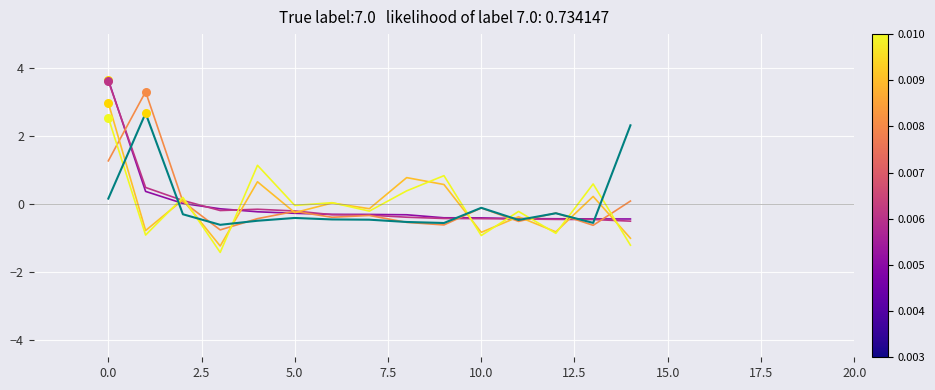

What is the smallest value displayed?

-1.4